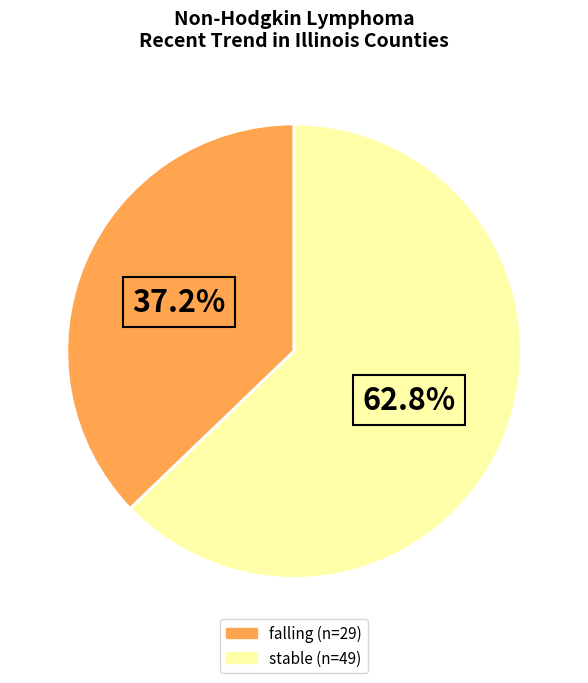

Is there a majority slice in this chart?

Yes